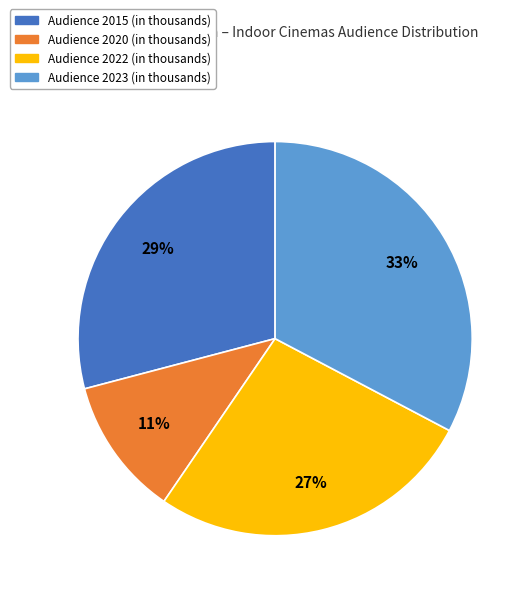

To the nearest percent, what is the combined percentage of Audience 2020 (in thousands) and Audience 2022 (in thousands)?

38%